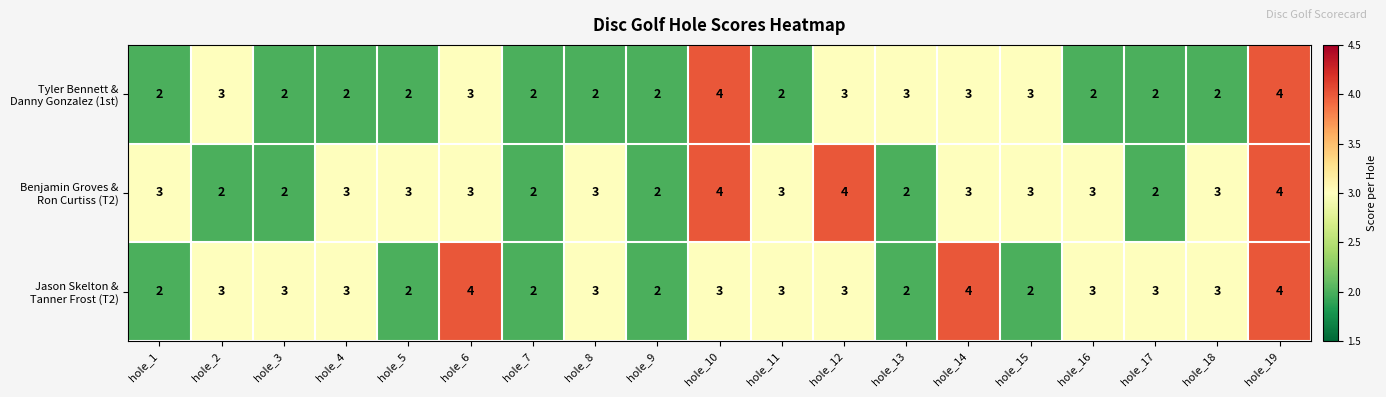

At which category is the sum across all series the highest?

hole_19